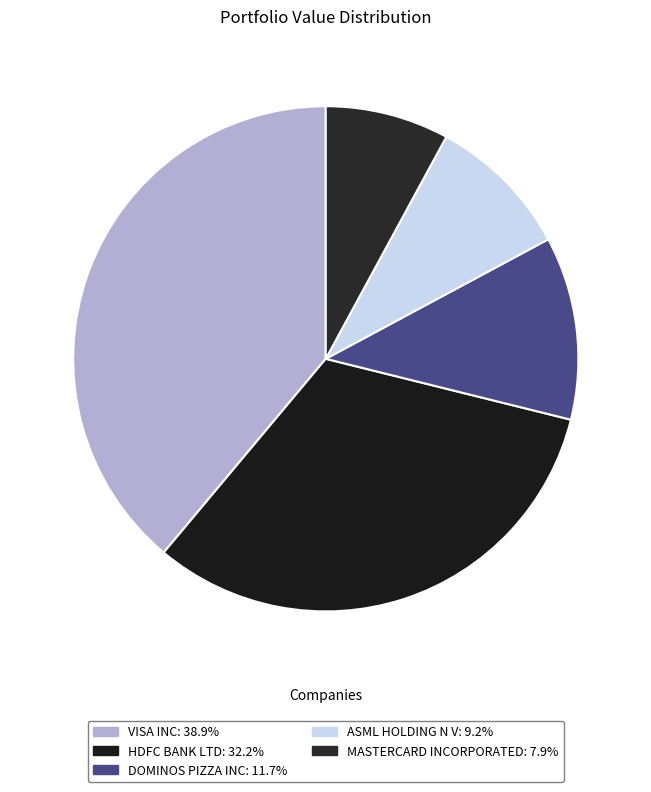

How many segments does this pie chart have?

5